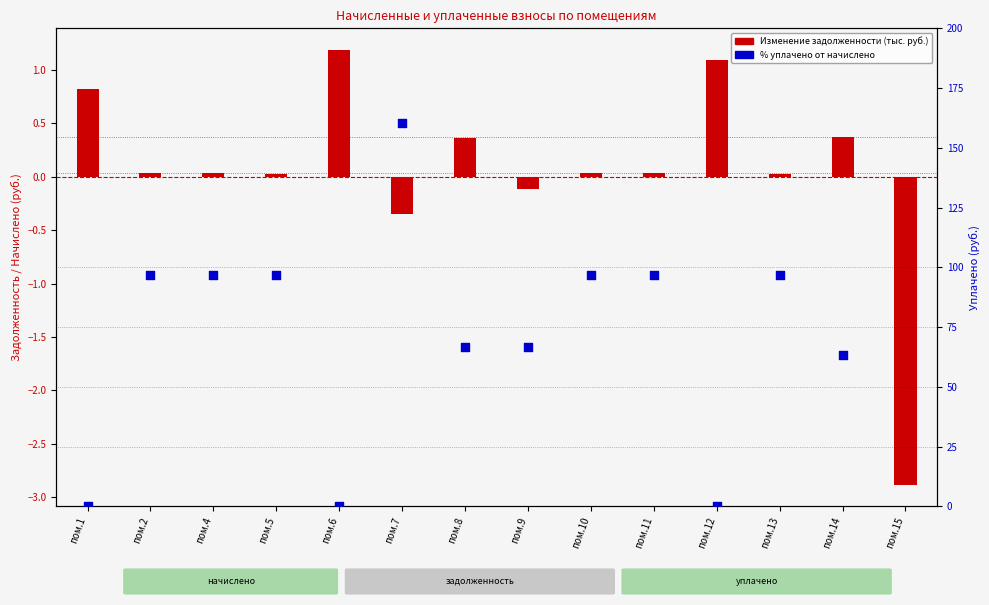

What is the total value across all series at пом.10?

96.8